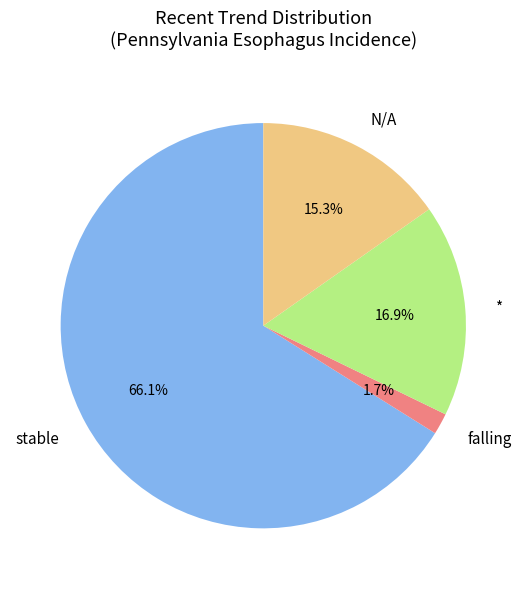

Rank the categories by value from highest to lowest.

stable, *, N/A, falling